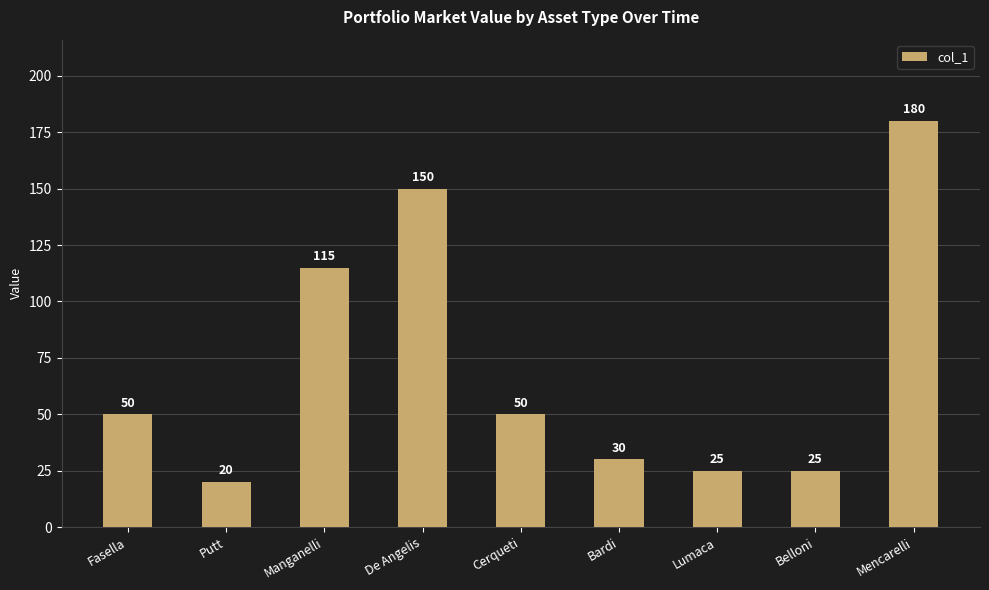

Are the bars grouped side by side (vs. stacked)?

No